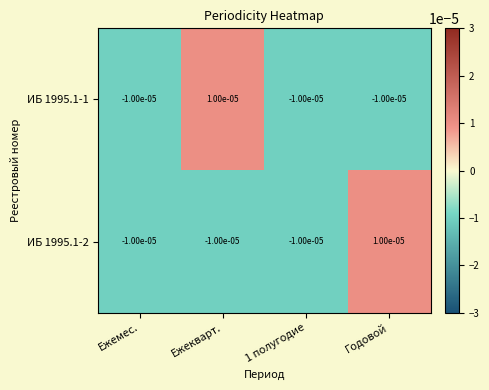

Which series changed the most between Ежемес. and Годовой?

ИБ 1995.1-2